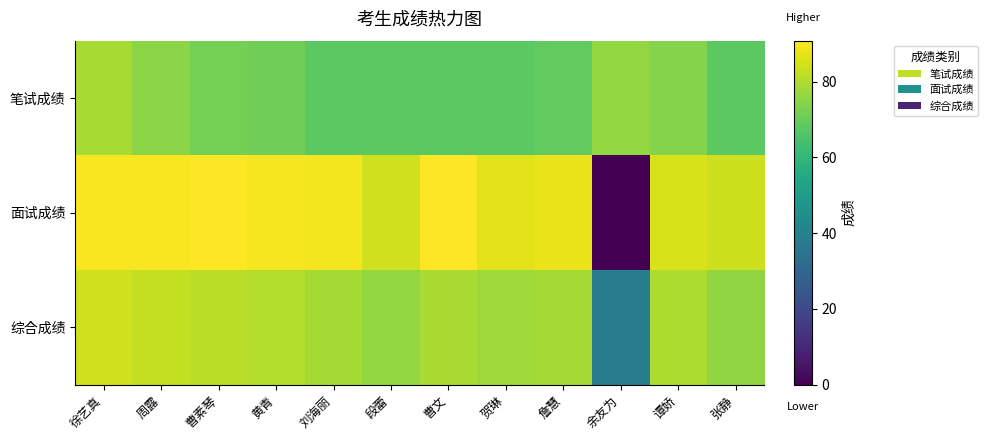

How many data points does each series have?

12